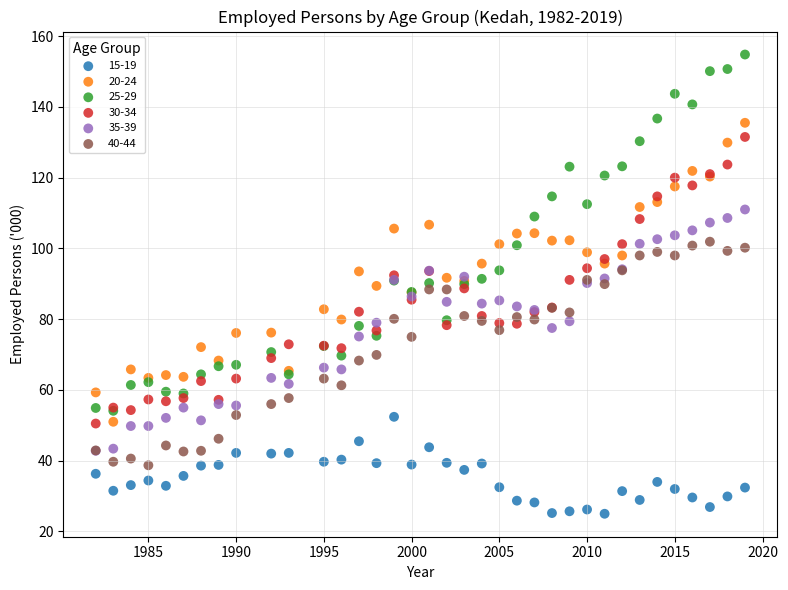

Which series contains the highest Y value?

25-29